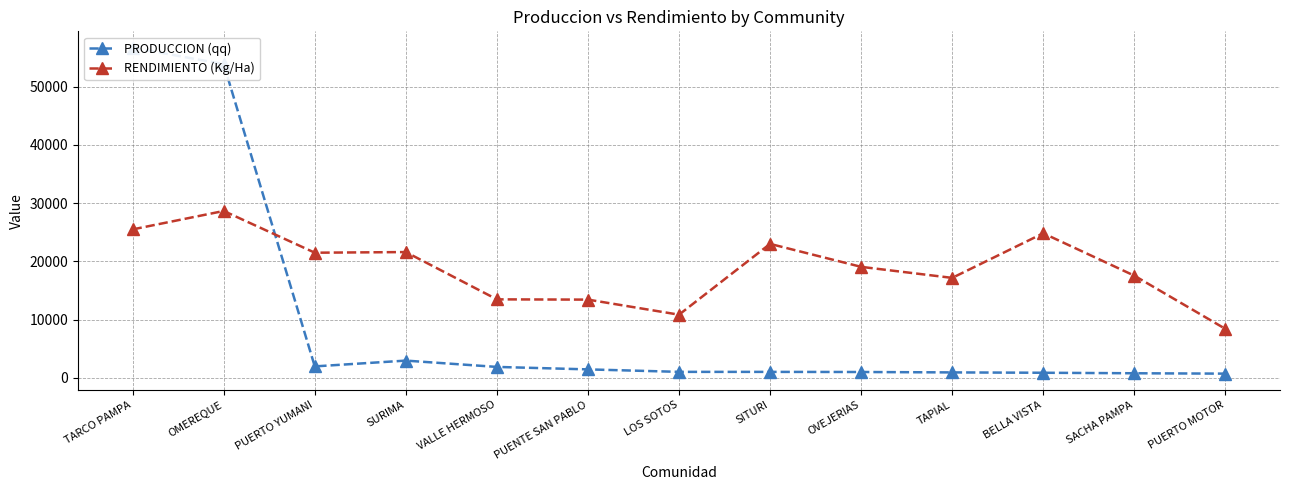

What is the value of the RENDIMIENTO (Kg/Ha) point at the 12th from the left?

17537.5